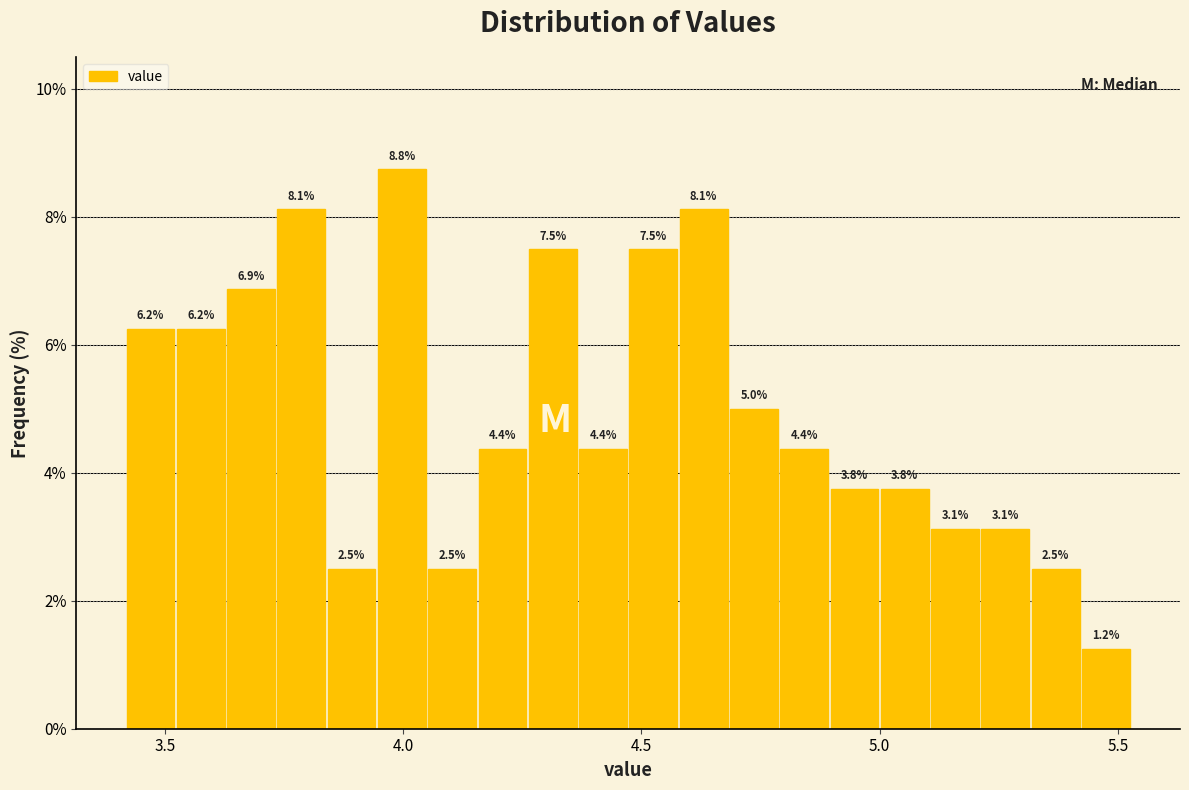

Read against the x-axis, roughly where is the centre of the tallest bar?

4.00